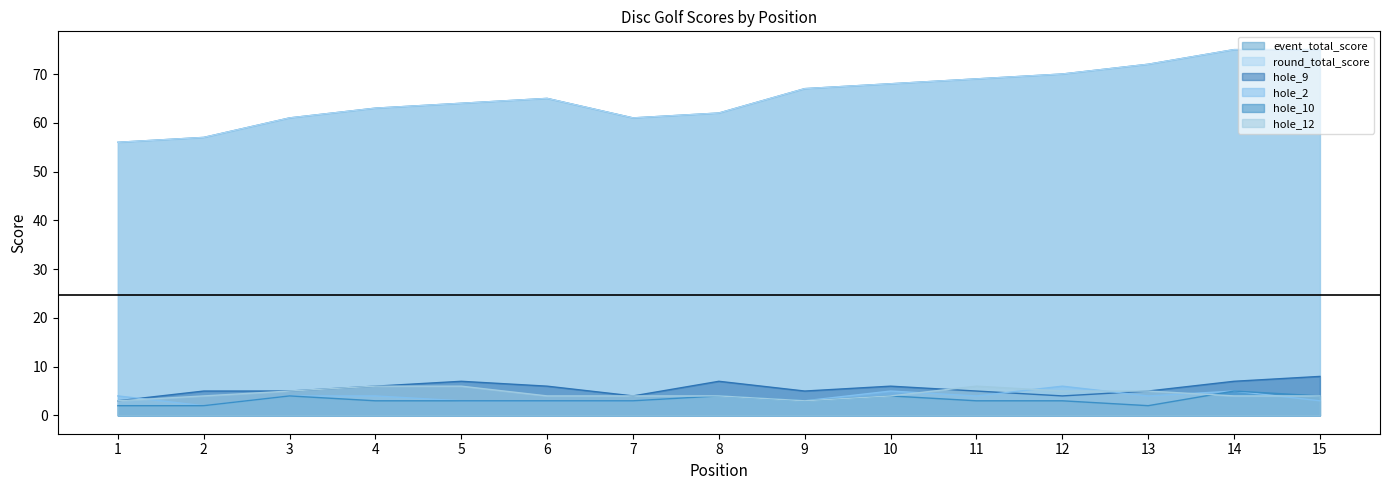

What is the difference between the highest and lowest values at 7?

58